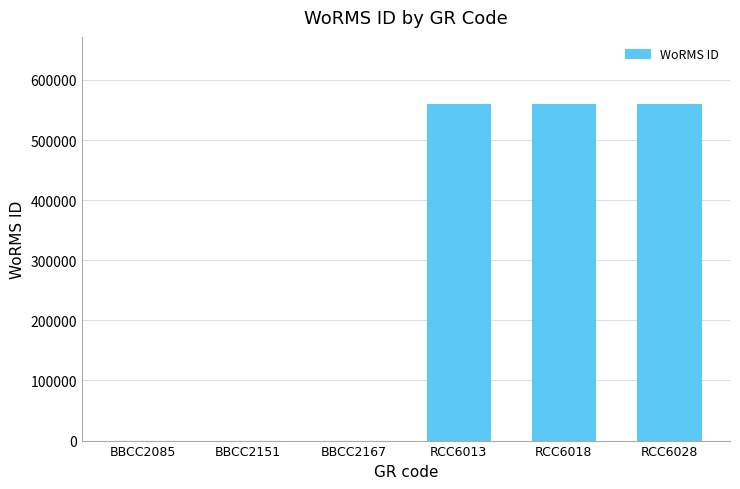

Is it true that the value at RCC6028 is 136169?

False